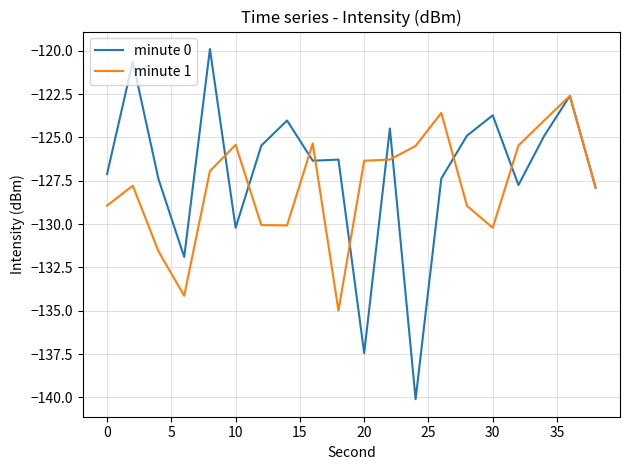

What is the smallest value displayed?

-140.1